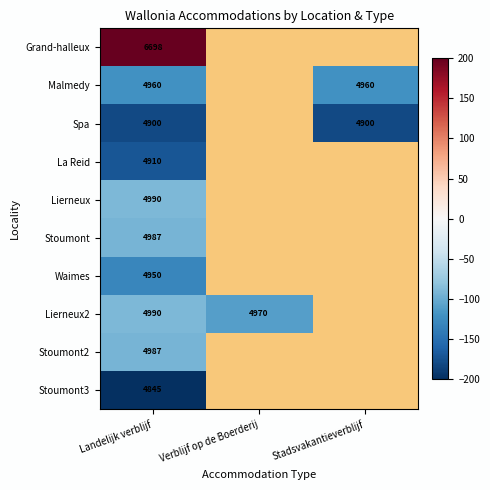

Is the value of Lierneux2 at Verblijf op de Boerderij greater than the value of Spa at Landelijk verblijf?

Yes